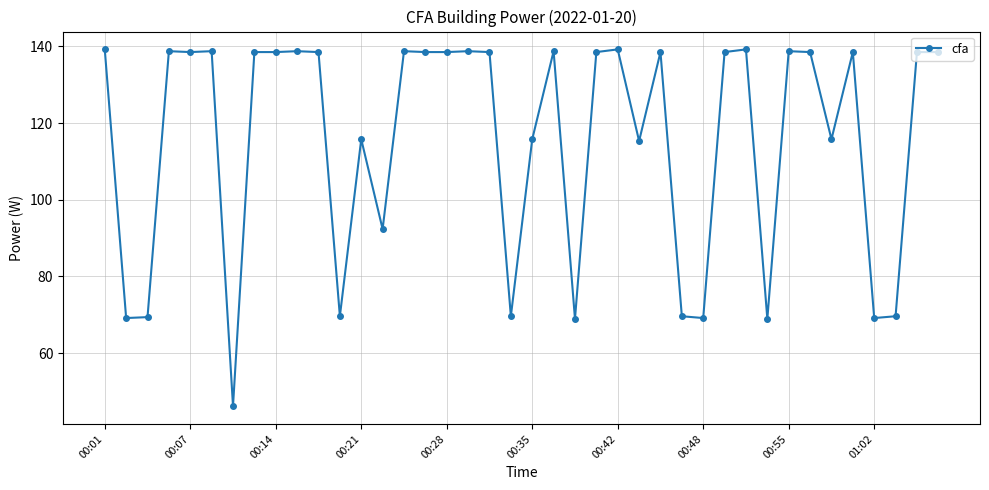

True or false: there are more than 0 points higher than both neighbors.

True